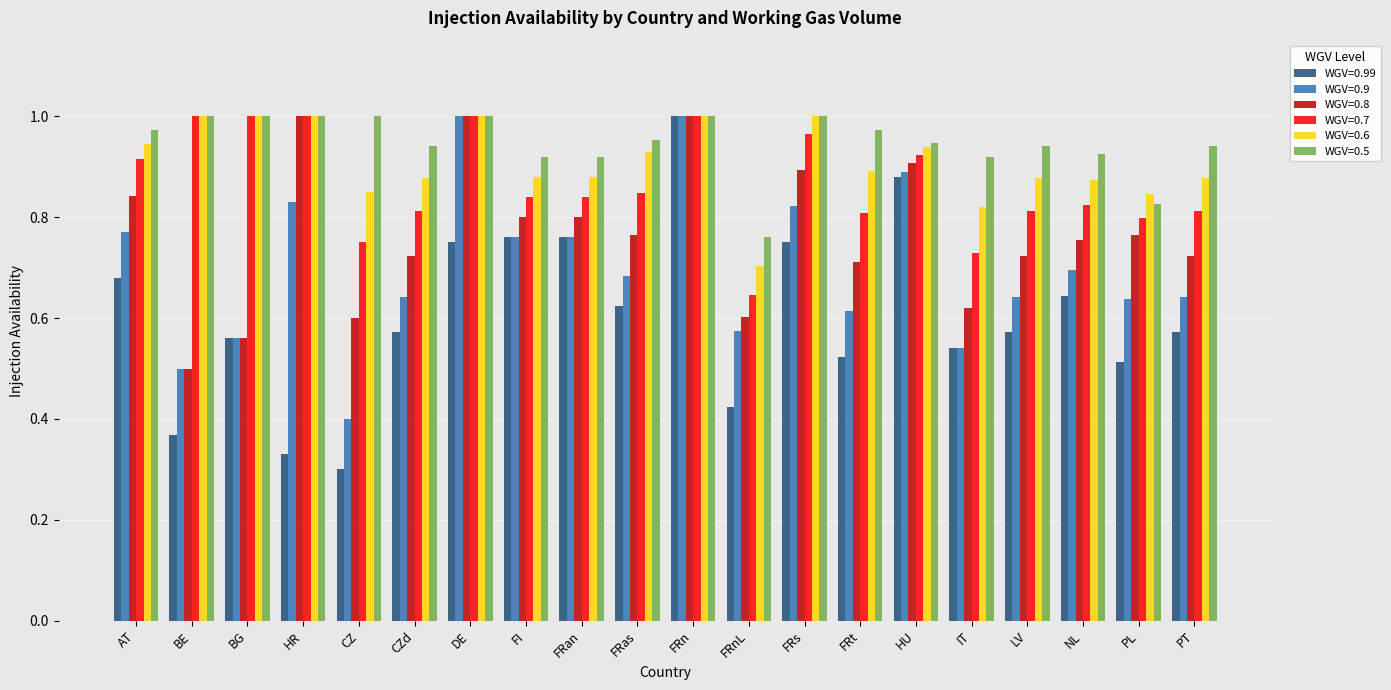

At which category is the sum across all series the highest?

FRn